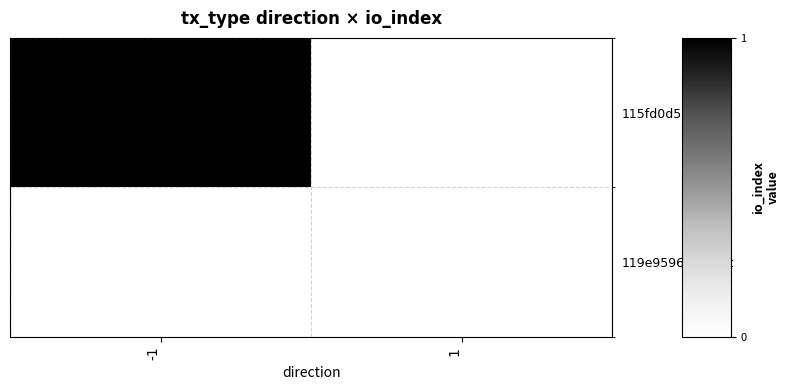

Which has a higher value, -1 or 1?

-1